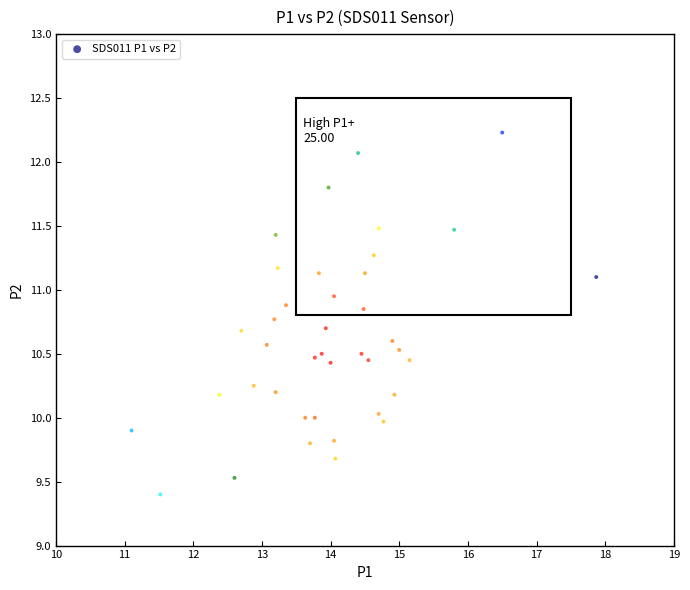

What is the range of X values (max minus min)?

6.8